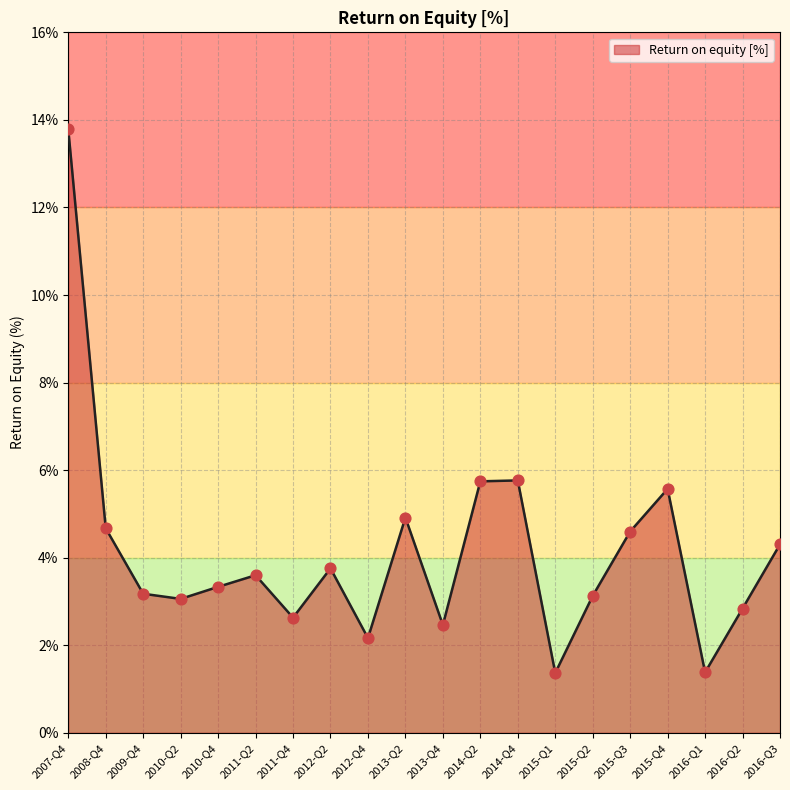

What is the ratio of the value at 2011-Q2 to the value at 2012-Q4?

1.7